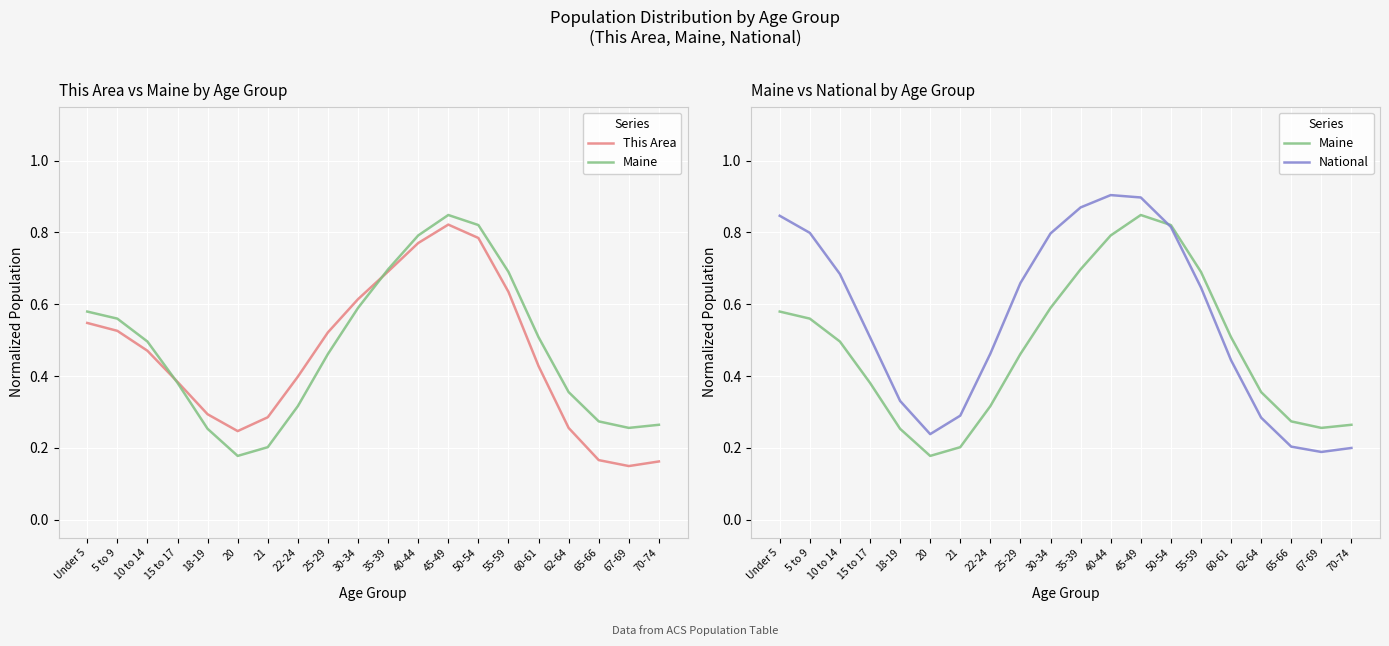

What is the lowest value of the National series?

0.2